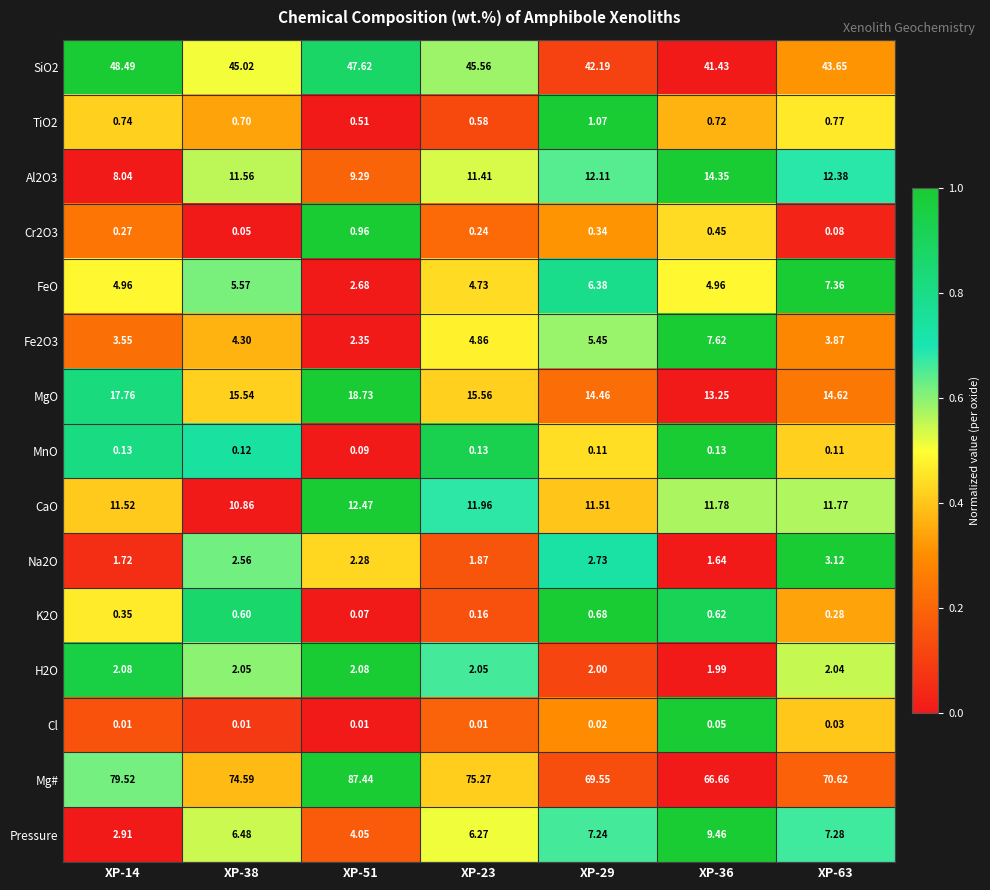

What is the spread (max minus min) of values at XP-29?

69.5